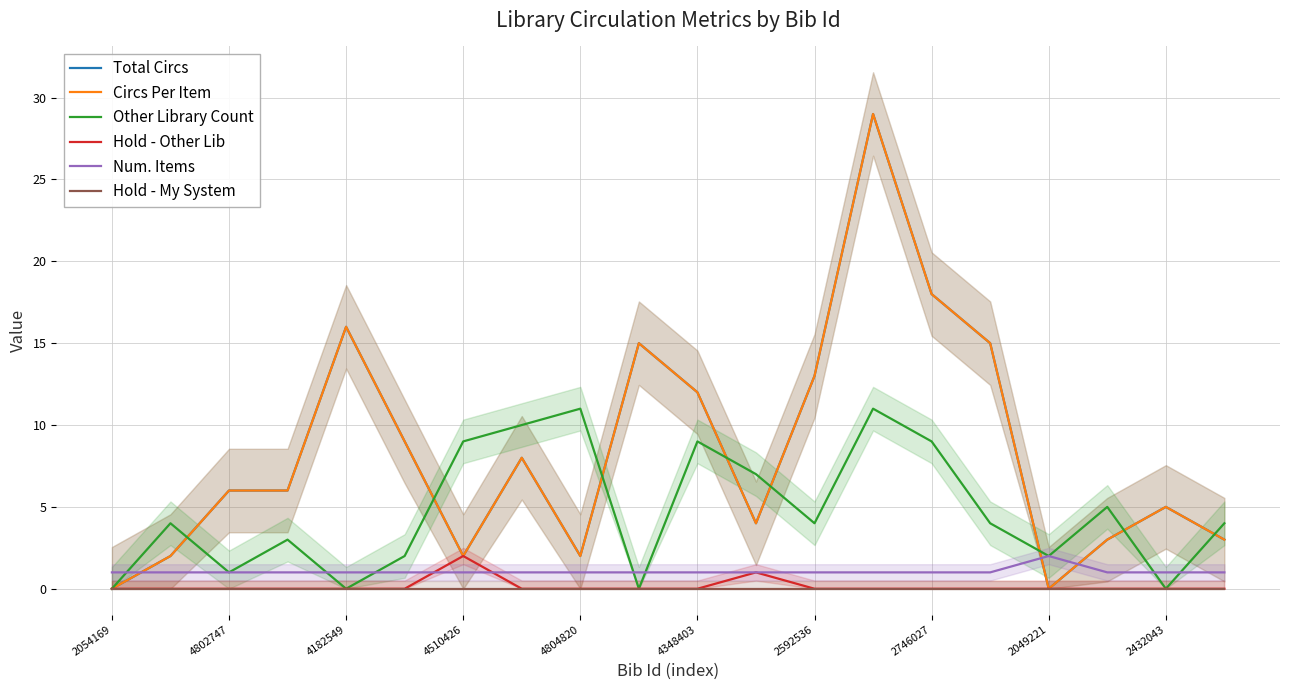

Does the chart have visible grid lines?

Yes